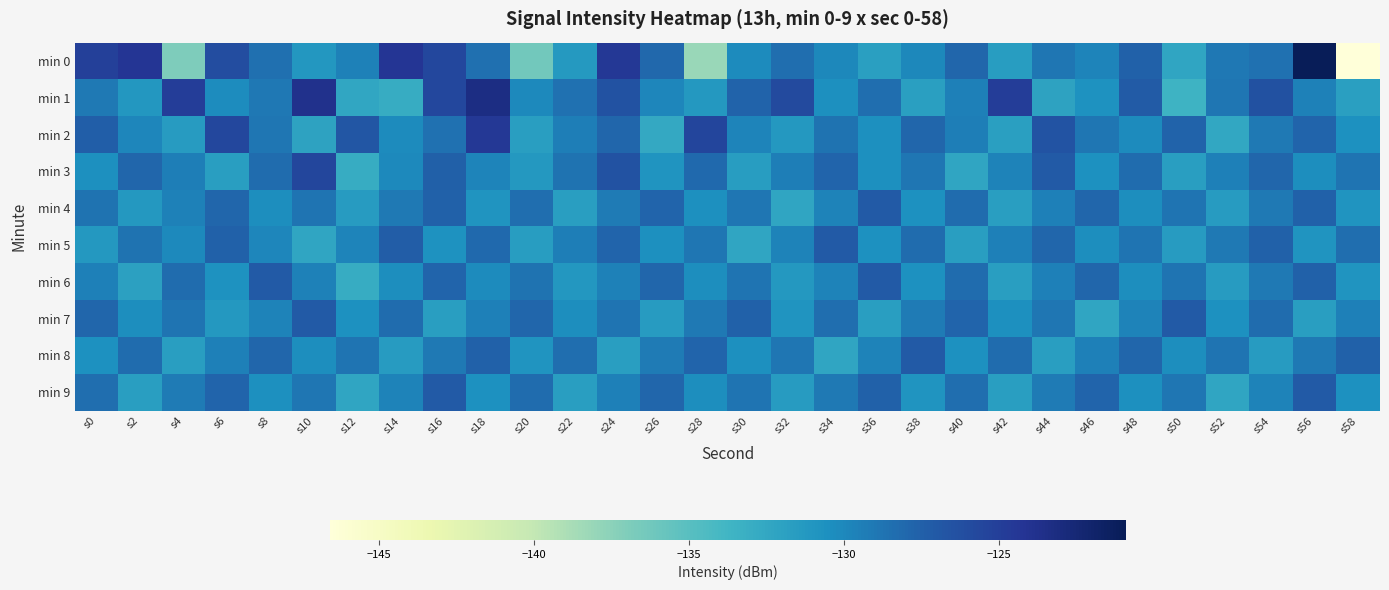

At which category is the sum across all series the highest?

s16